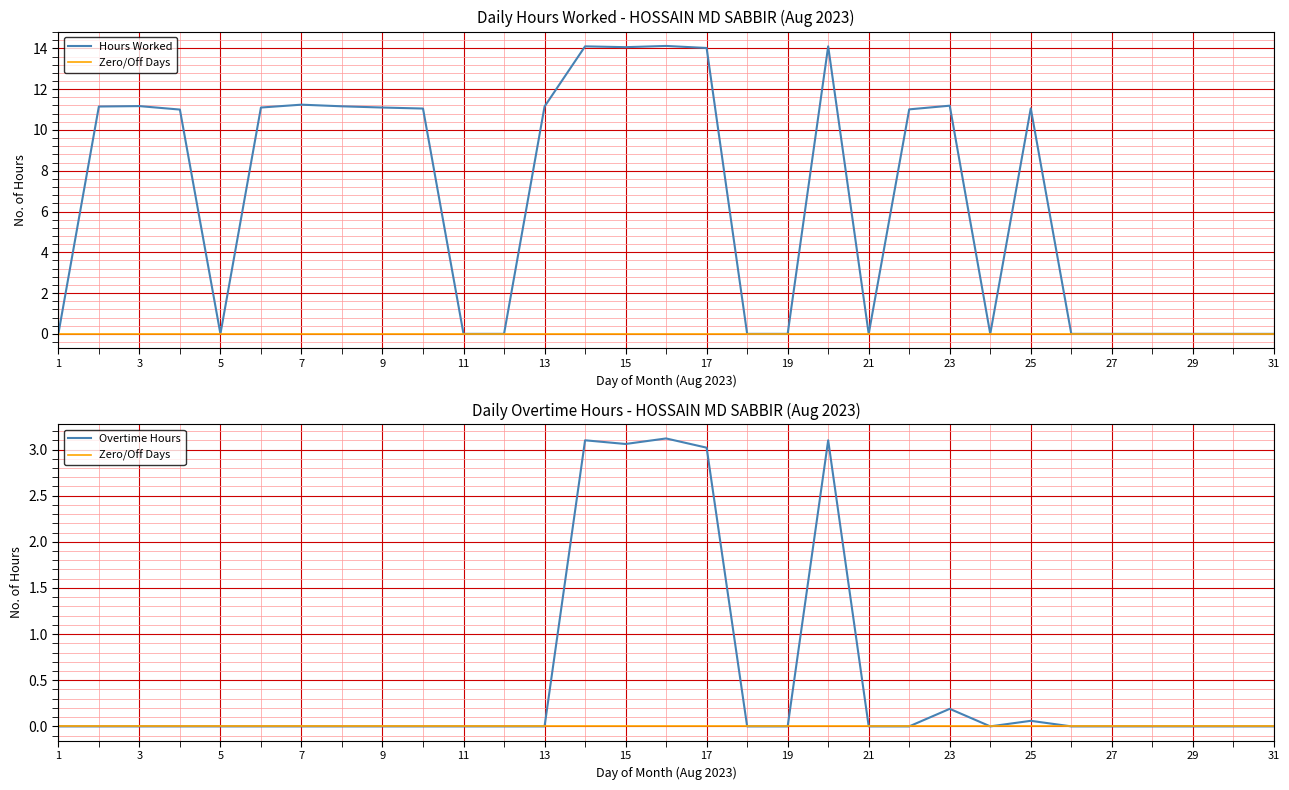

Which has a higher value, 27 or 21?

27